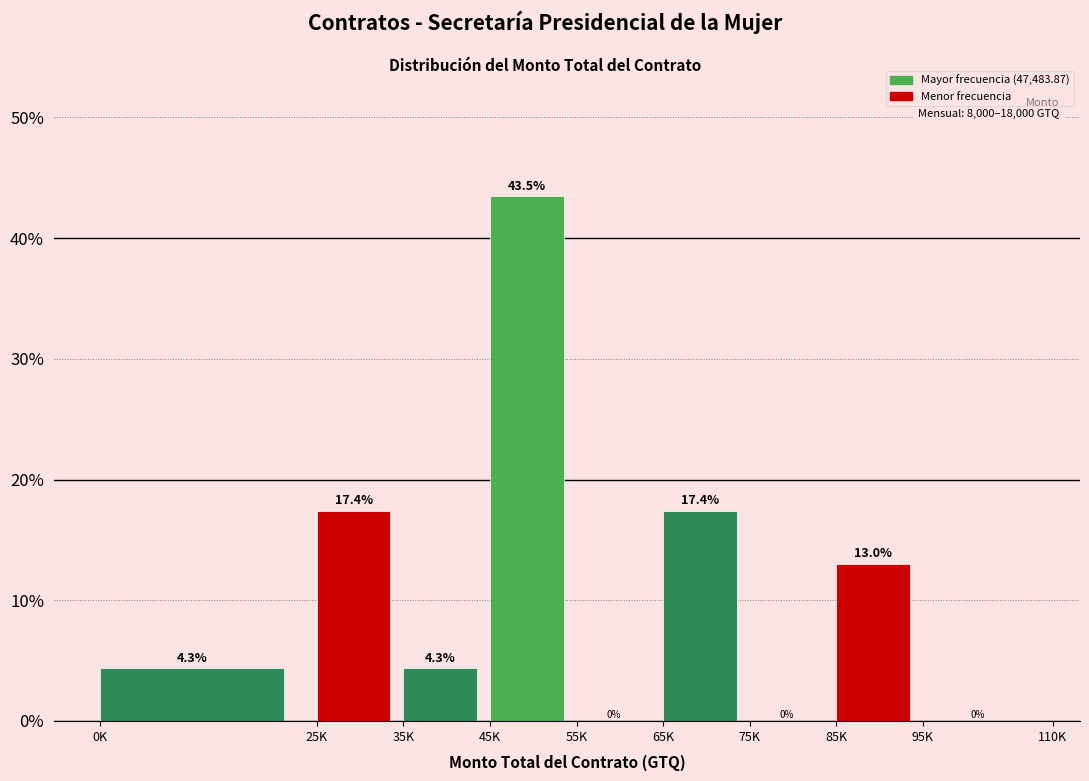

Reading right to left, list all the values displayed in this chart.

95K=0.0	85K=13.0	75K=0.0	65K=17.4	55K=0.0	45K=43.5	35K=4.3	25K=17.4	0K=4.3